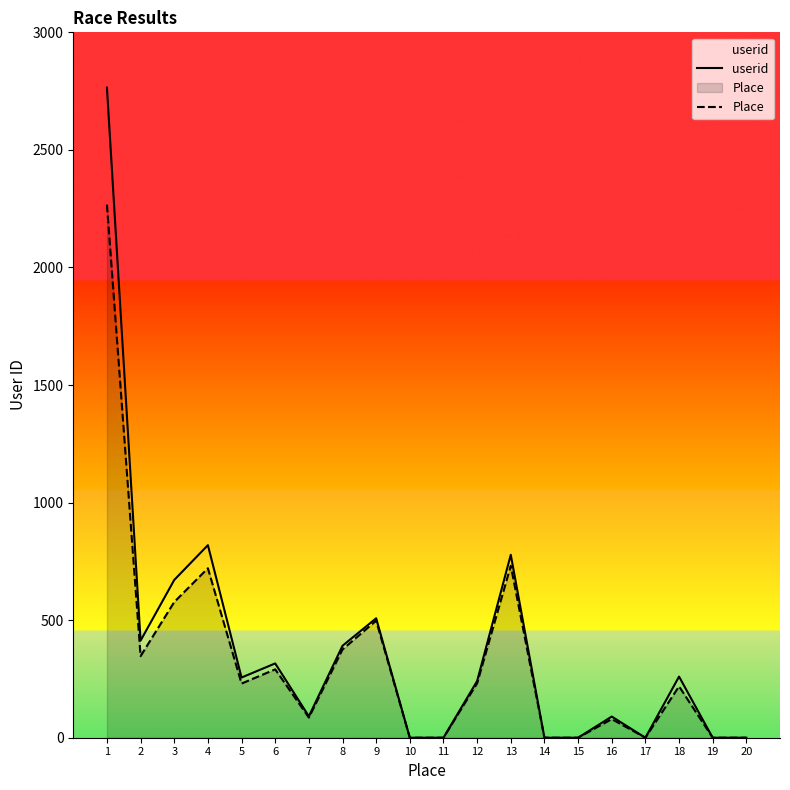

The value of Place at 16 is 79.2. True or false?

True